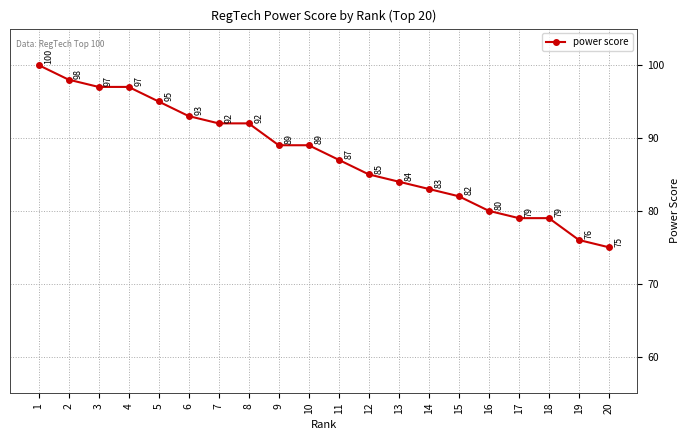

Between 13 and 17, which is larger?

13